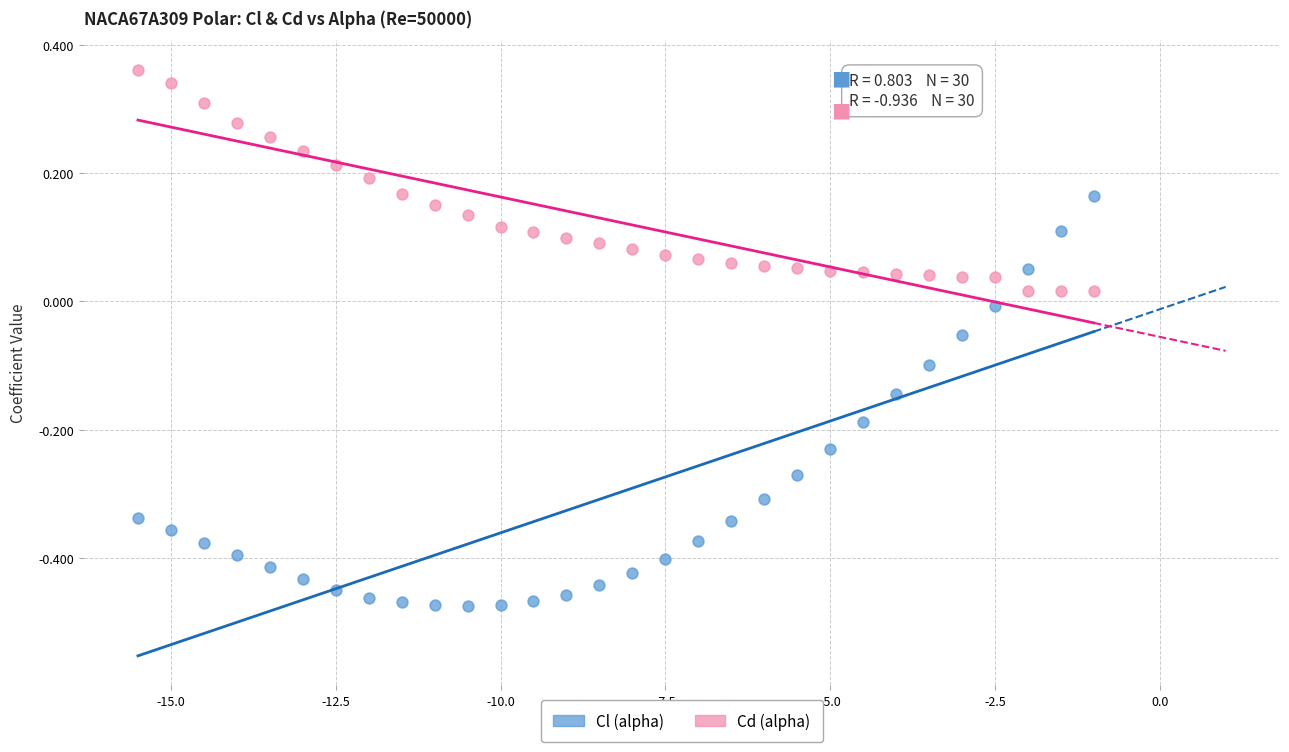

Which series contains the lowest Y value?

Cl (alpha)